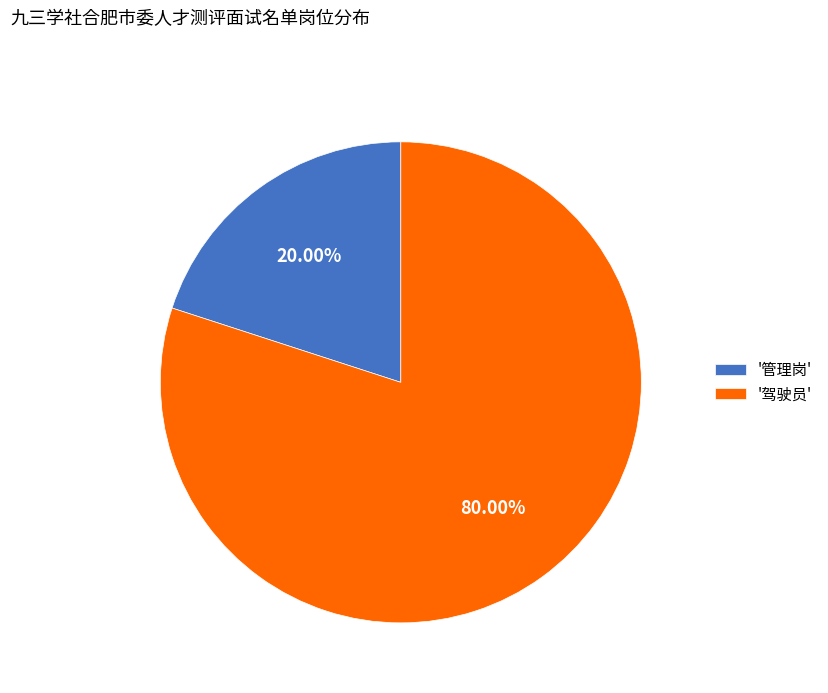

Does '管理岗' account for over 50% of the chart?

No